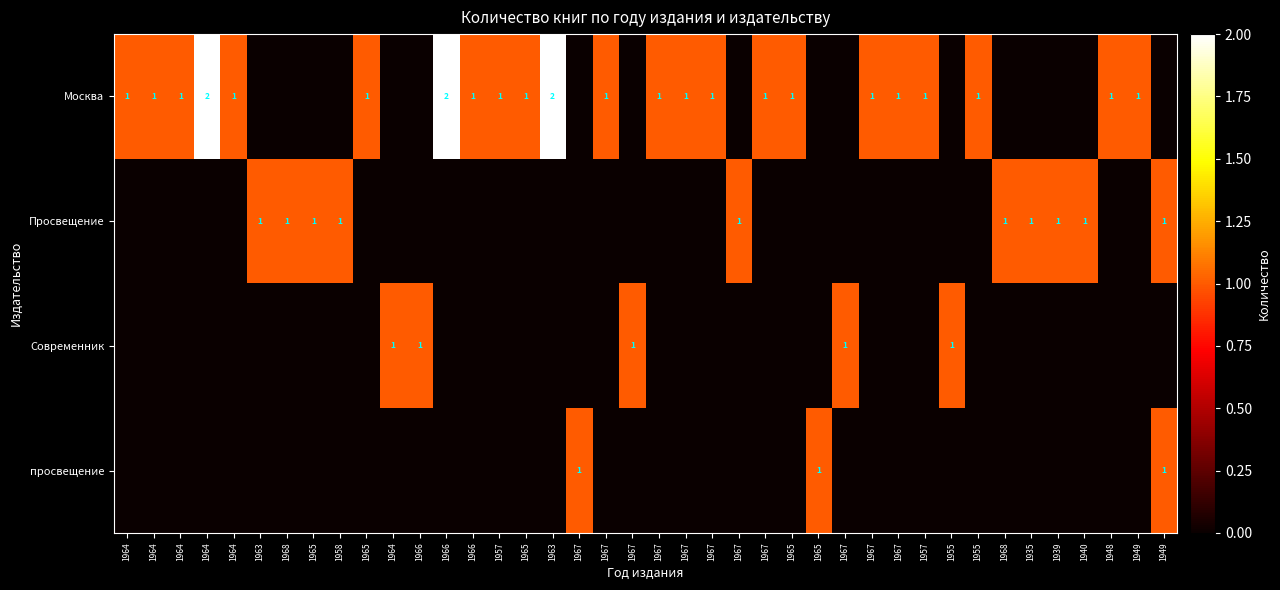

Count the number of data series in this chart.

4